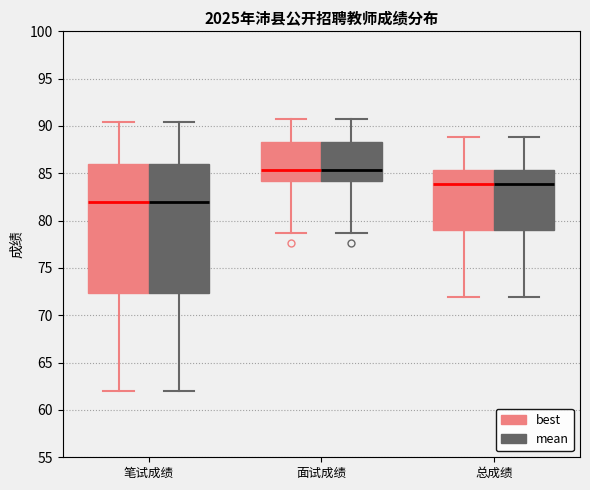

Reading left to right, transcribe this box plot: for each box, give where its median line is, the range the box spans, and where its two whiskers end, as read against the y-axis. The values are not printed on the chart, so give them approximately, as read against the axis.

笔试成绩 (best): median 82.0, box 72.5 to 86.0, whiskers 62.0 to 90.5
笔试成绩 (mean): median 82.0, box 72.5 to 86.0, whiskers 62.0 to 90.5
面试成绩 (best): median 85.5, box 84.0 to 88.5, whiskers 78.5 to 90.5
面试成绩 (mean): median 85.5, box 84.0 to 88.5, whiskers 78.5 to 90.5
总成绩 (best): median 84.0, box 79.0 to 85.5, whiskers 72.0 to 89.0
总成绩 (mean): median 84.0, box 79.0 to 85.5, whiskers 72.0 to 89.0